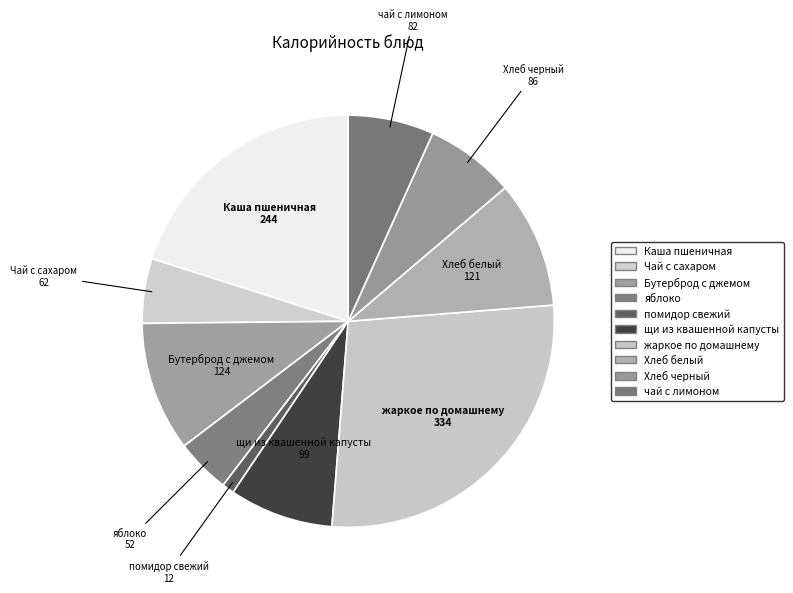

True or false: Каша пшеничная accounts for 13% of the total.

False